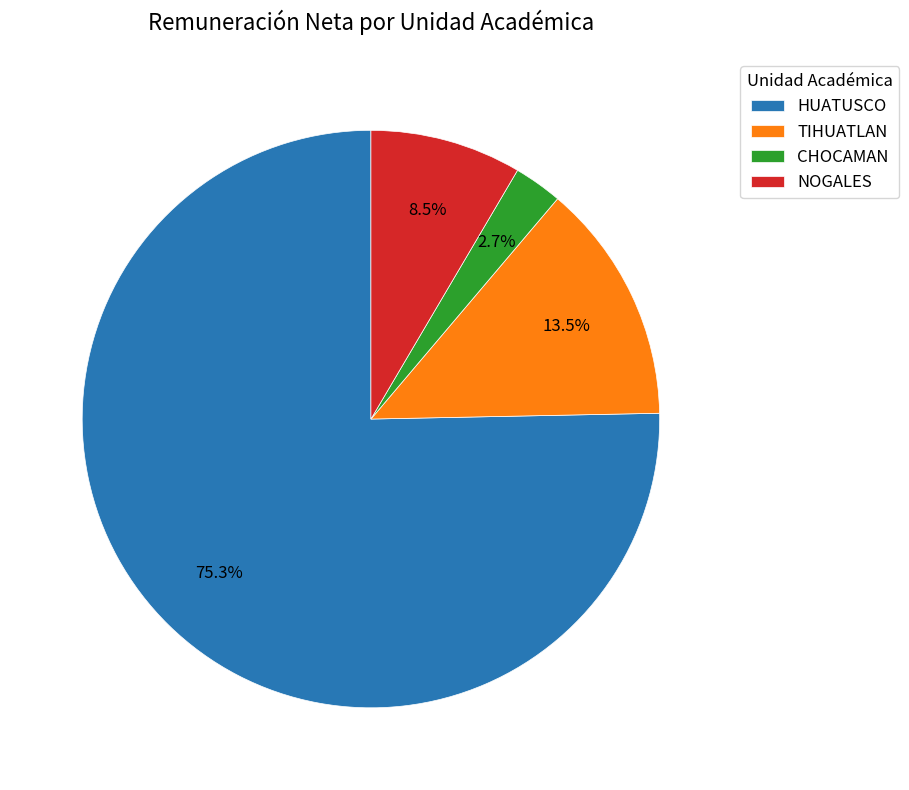

Rank the categories by value from lowest to highest.

CHOCAMAN, NOGALES, TIHUATLAN, HUATUSCO